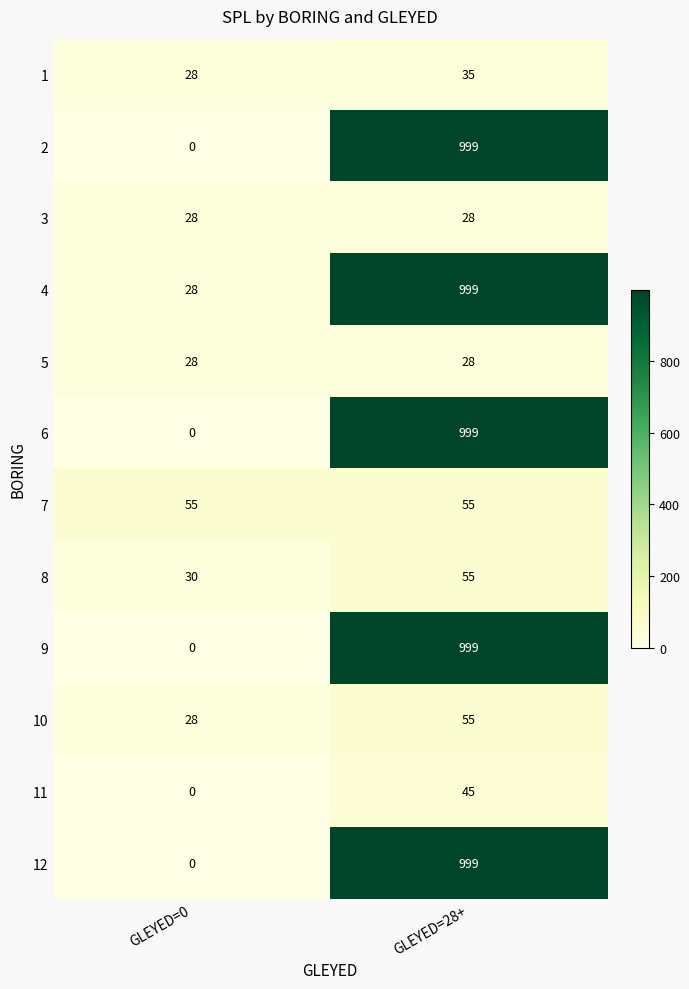

Which label corresponds to the largest value in the chart?

GLEYED=28+